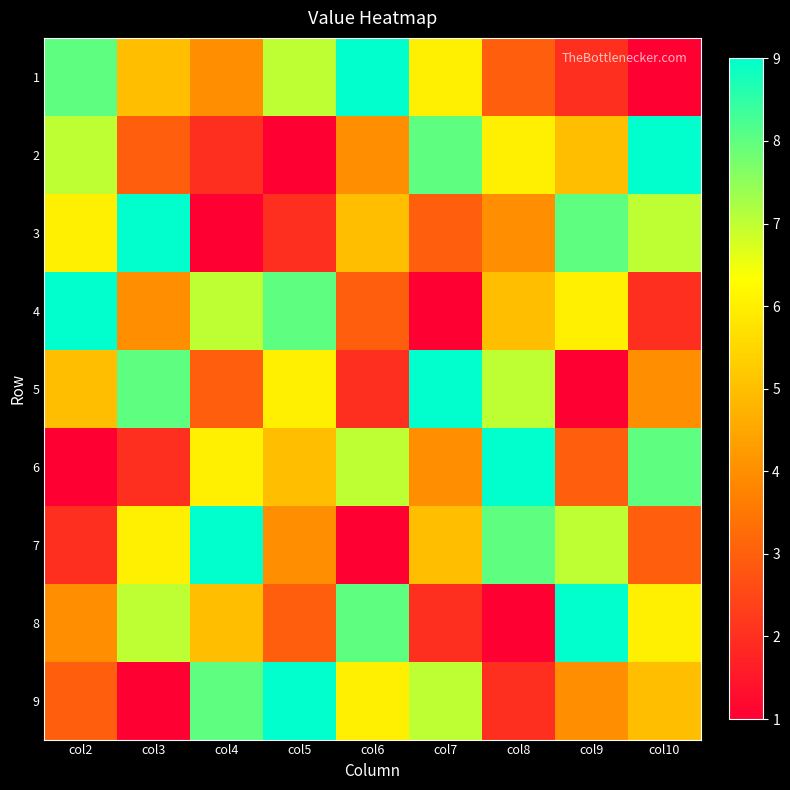

What is the smallest value displayed?

1